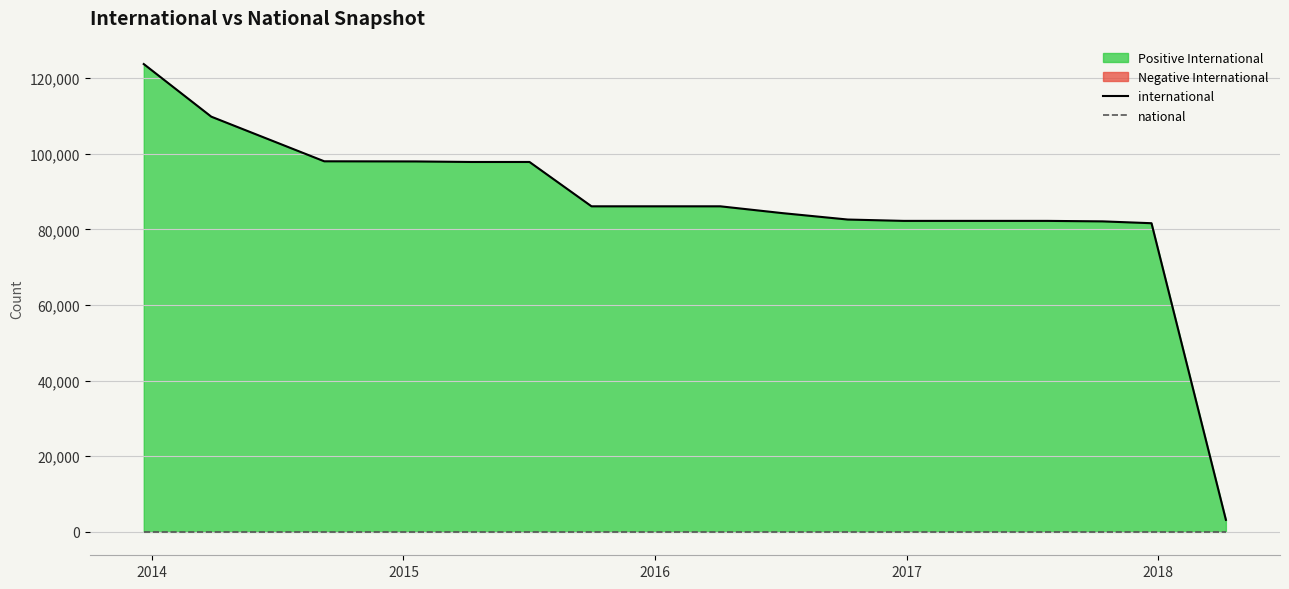

What is the maximum value for international?

123750